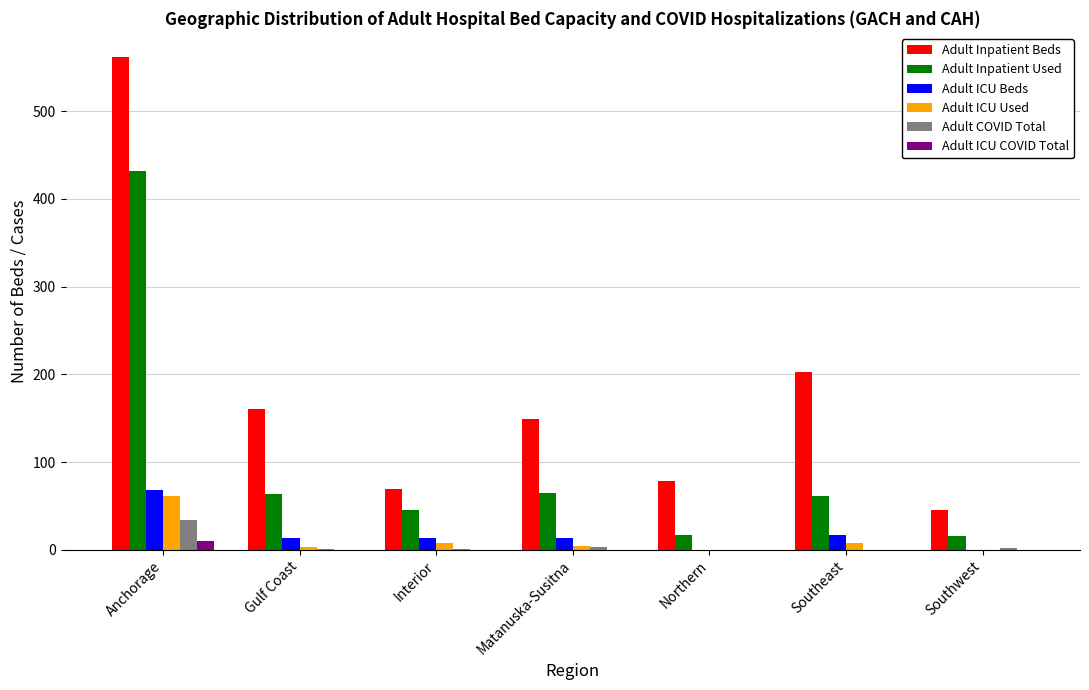

The Adult COVID Total series shows 22 at Southeast. True or false?

False